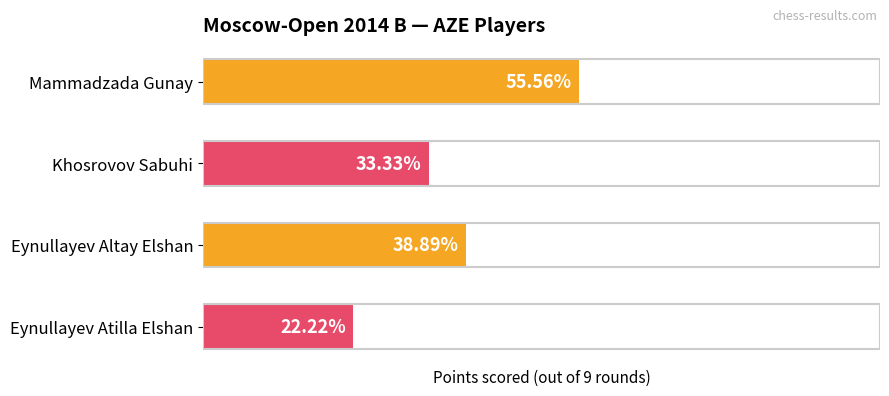

Are the bars grouped side by side (vs. stacked)?

No